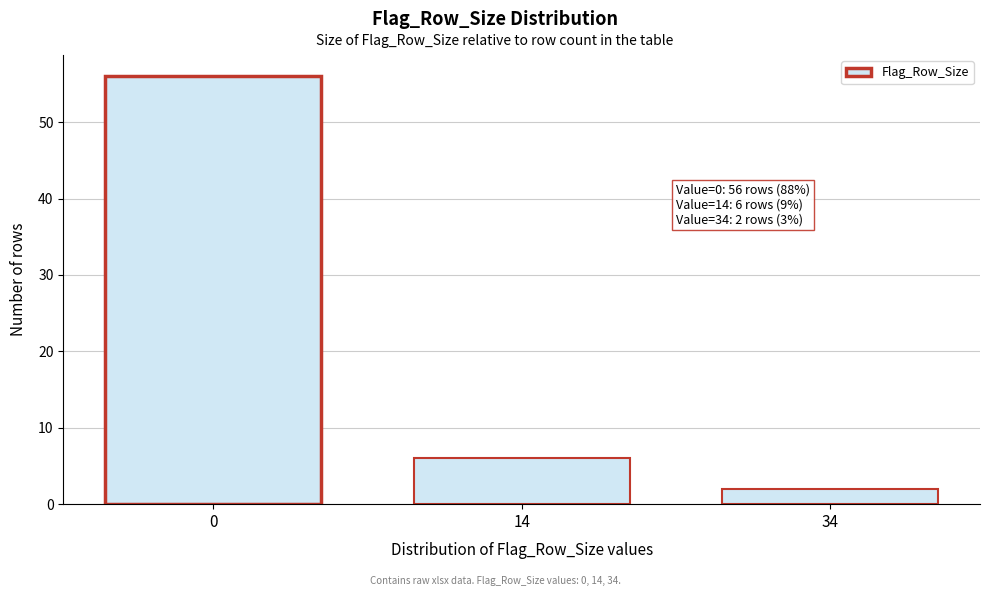

Reading right to left, list all the values displayed in this chart.

2	6	56